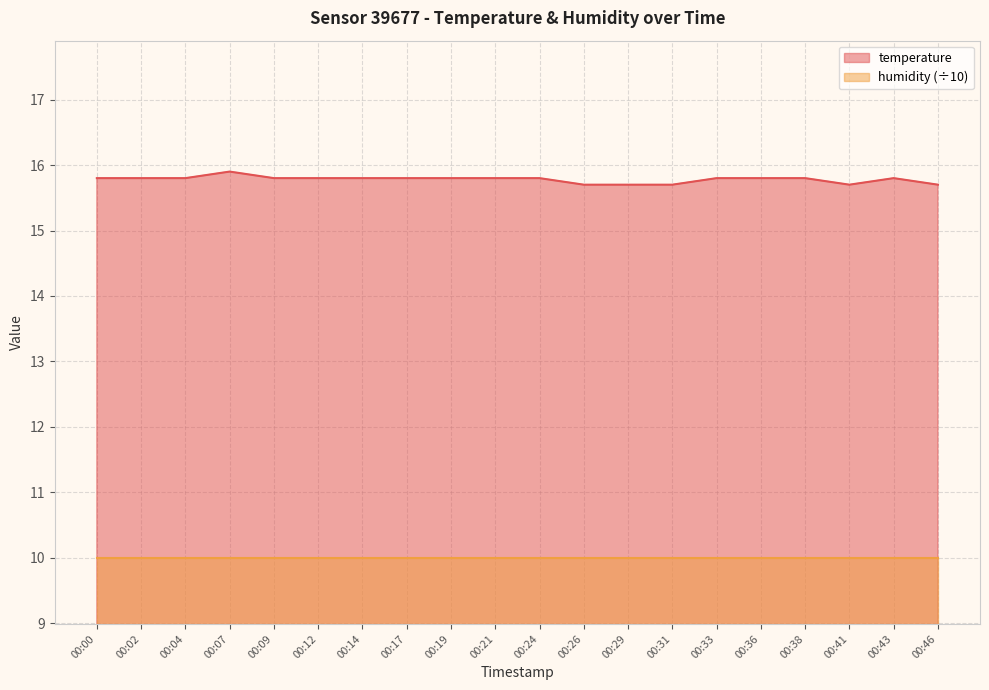

True or false: the data shows 15.9 at 00:07.

True